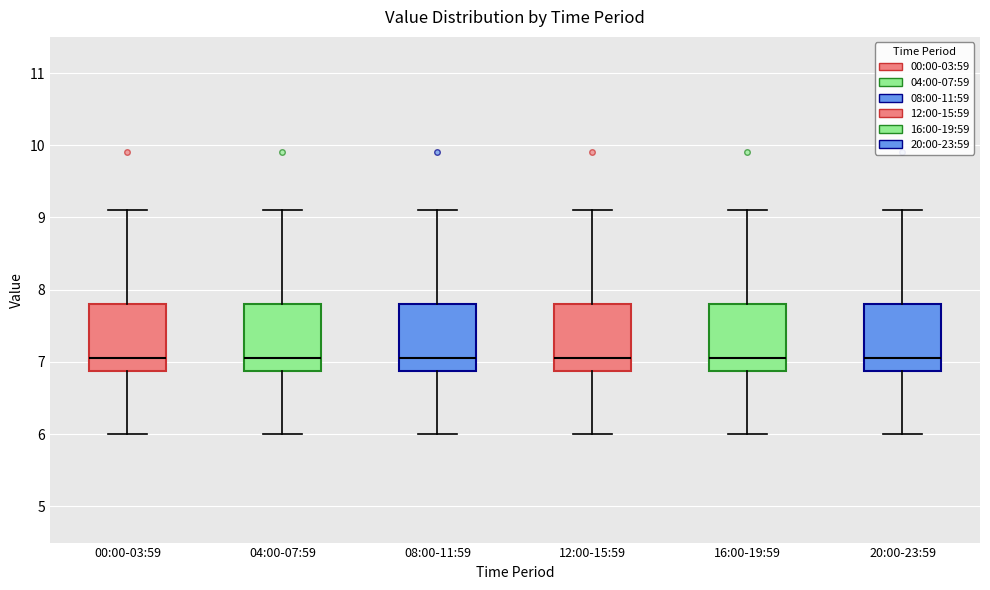

Where does the upper whisker of the box for 08:00-11:59 end on the y-axis? The values are not printed on the chart, so give them approximately, as read against the axis.

9.1